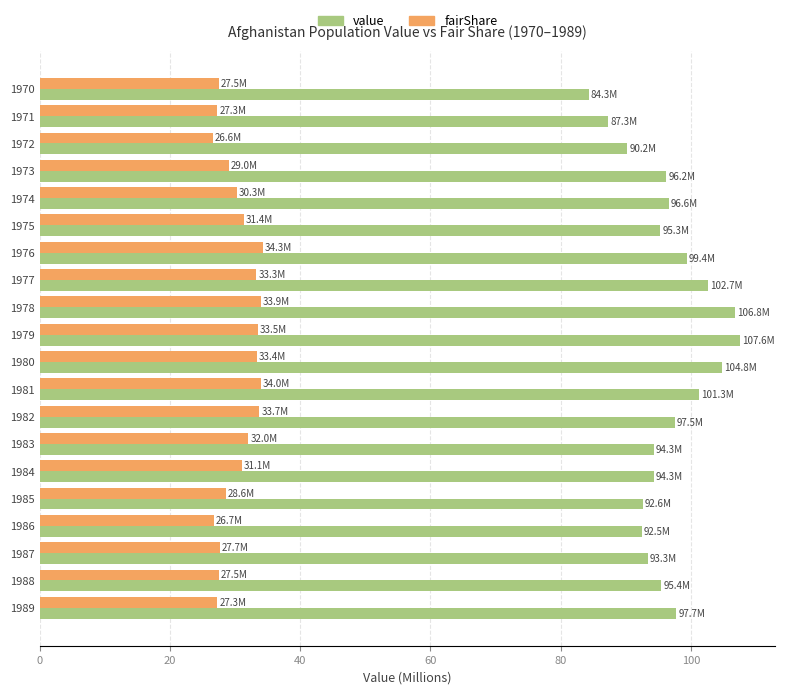

What is the difference between the second highest and minimum values in the fairShare series?

7.4